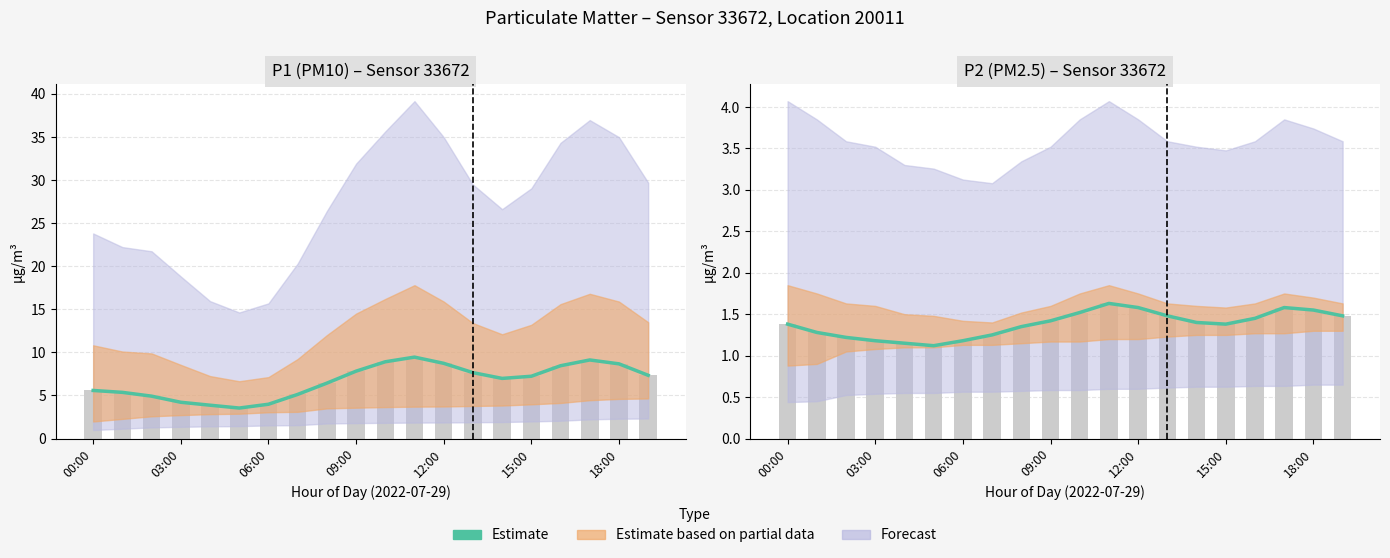

Which category has the highest value across all series?

11